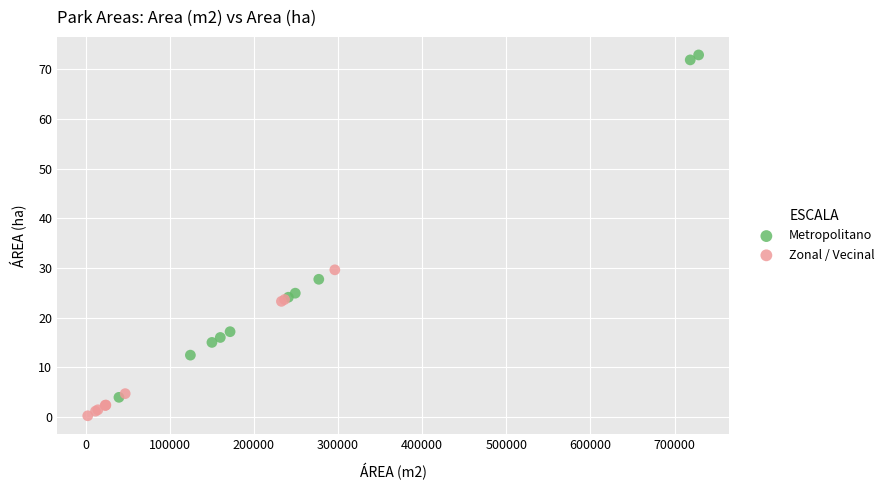

Which series reaches the maximum Y coordinate?

Metropolitano